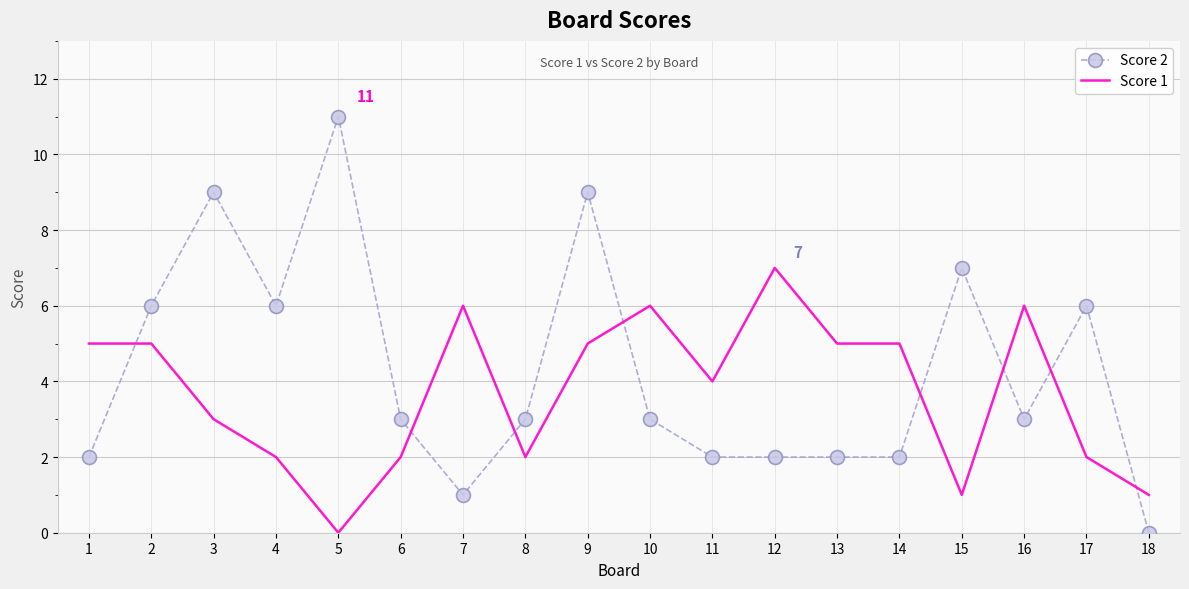

Where is the first local minimum for Score 1?

5